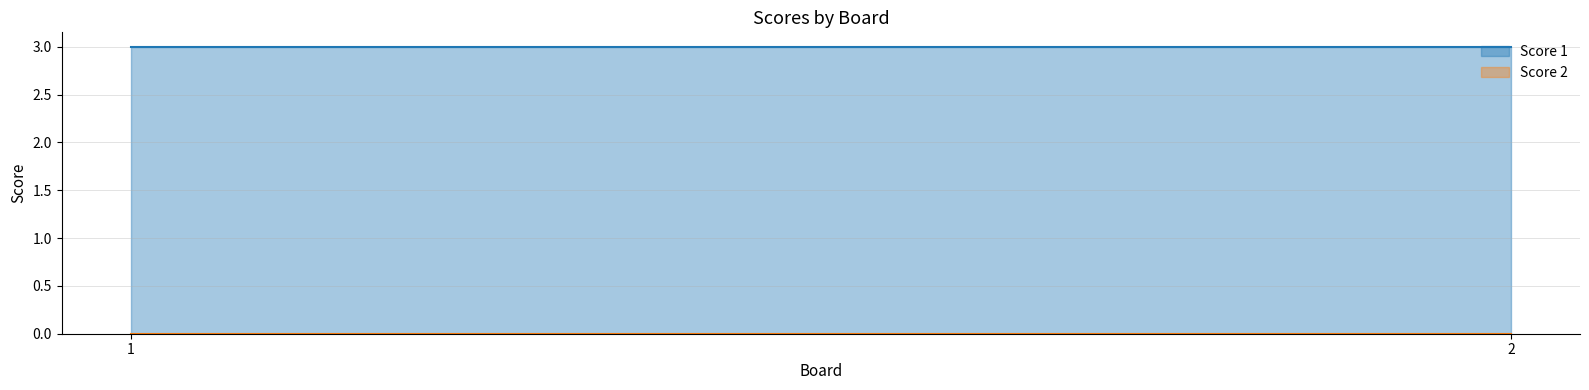

List the labels in order of Score 2 value, smallest first.

1, 2